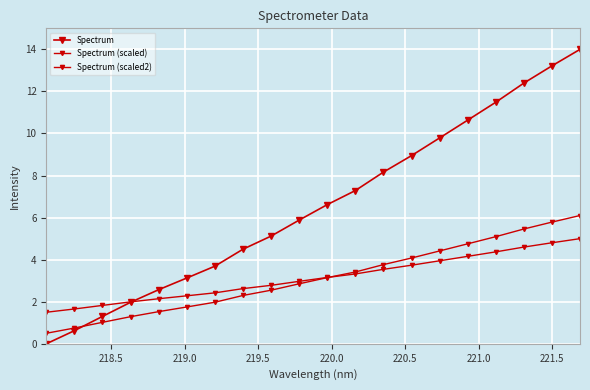

How many series are shown in this chart?

3